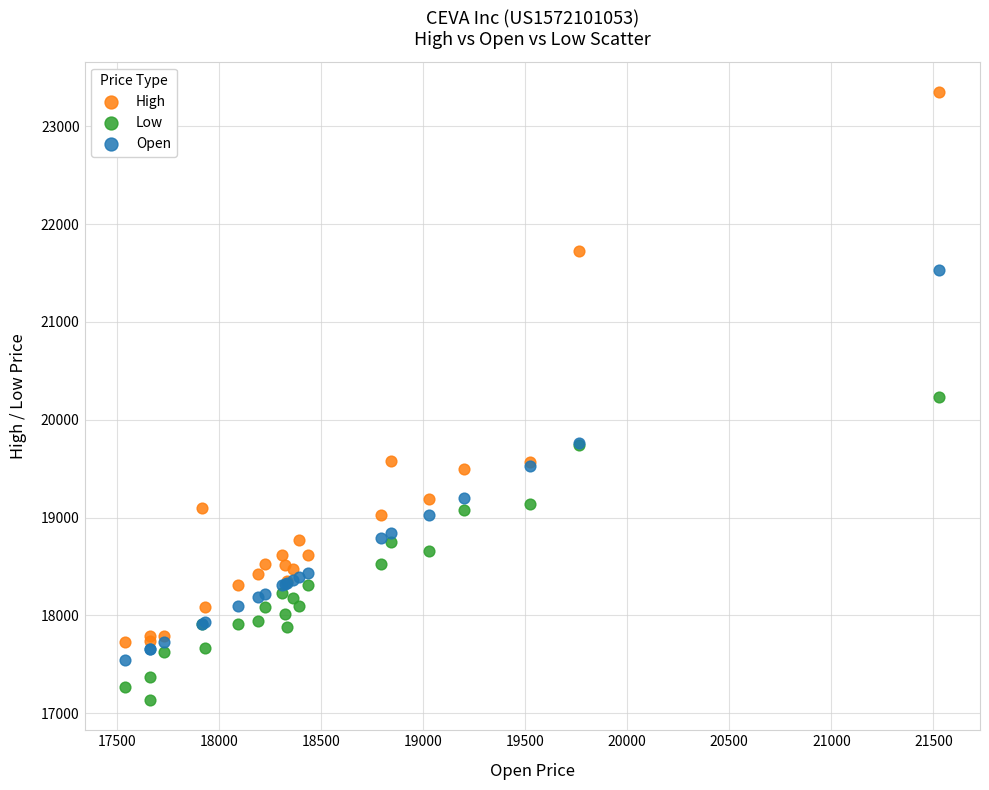

Which series has the widest spread of Y values?

High